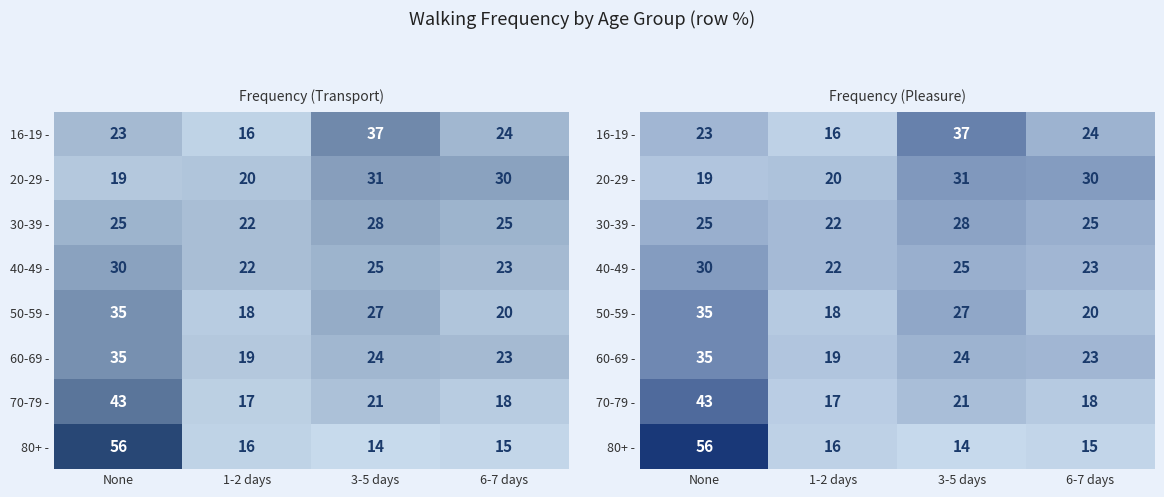

Read the 20-29 - value at None.

19